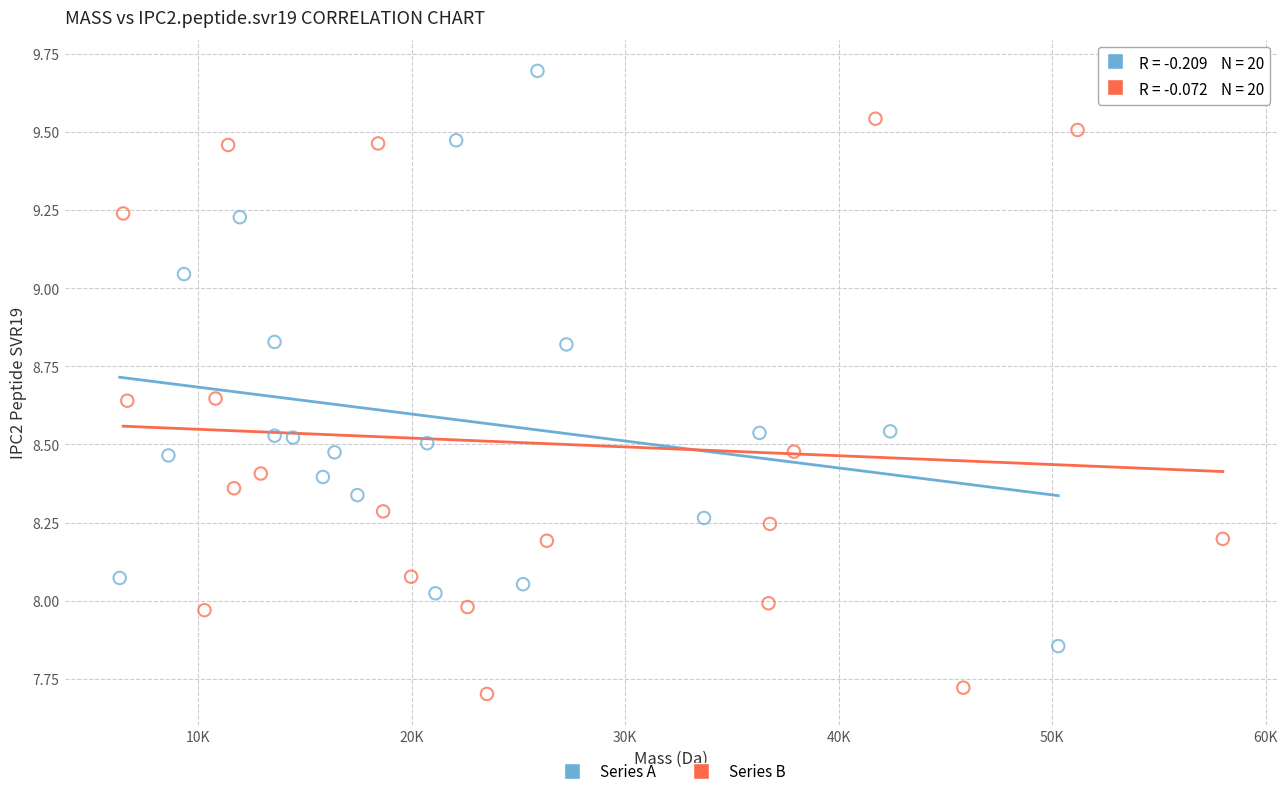

Which series contains the lowest Y value?

Series B